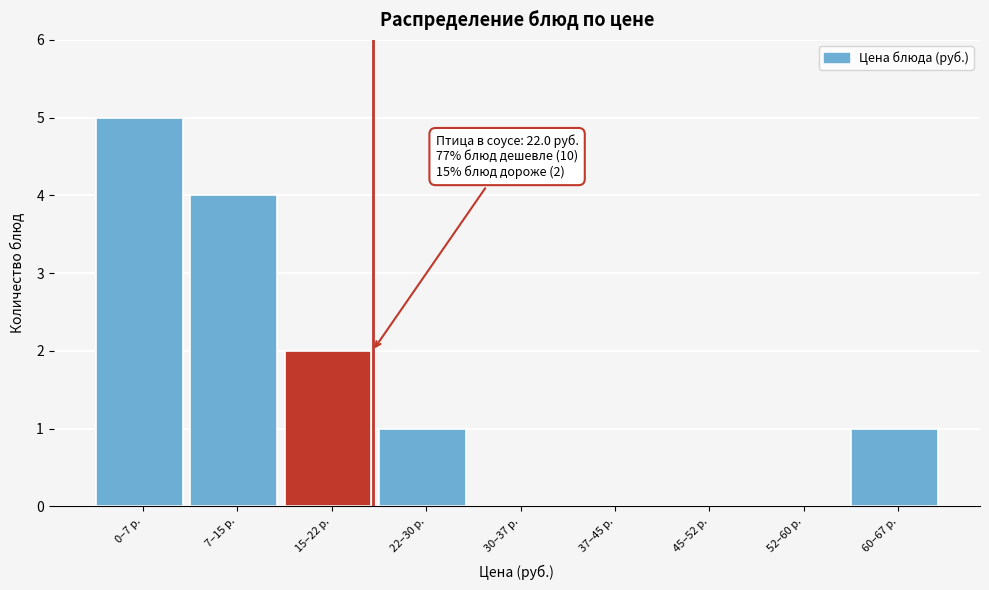

Reading left to right, extract all data points from this chart.

0–7 р.=5	7–15 р.=4	15–22 р.=2	22–30 р.=1	30–37 р.=0	37–45 р.=0	45–52 р.=0	52–60 р.=0	60–67 р.=1